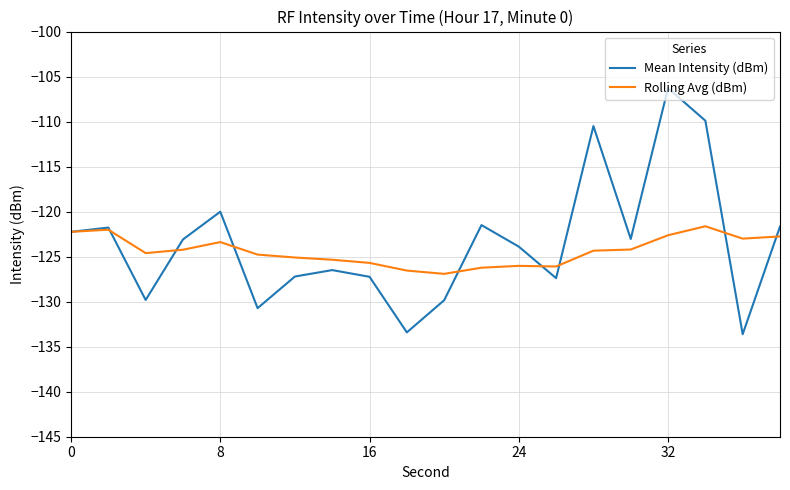

Rank the series by their maximum value, from highest to lowest.

Mean Intensity (dBm), Rolling Avg (dBm)